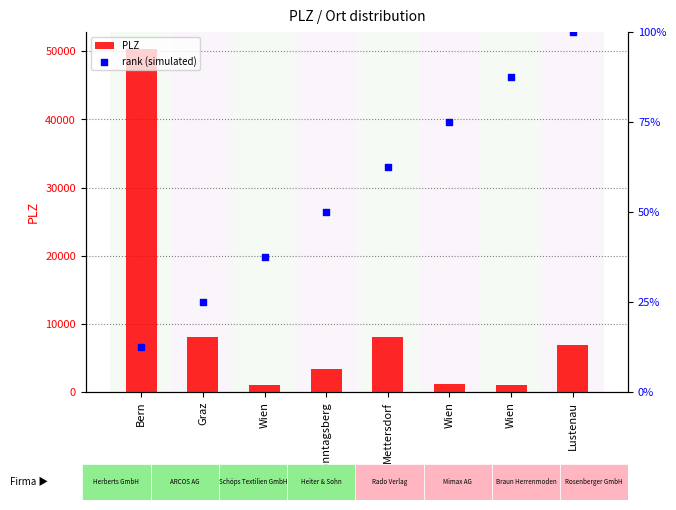

At which category is the sum across all series the highest?

Bern